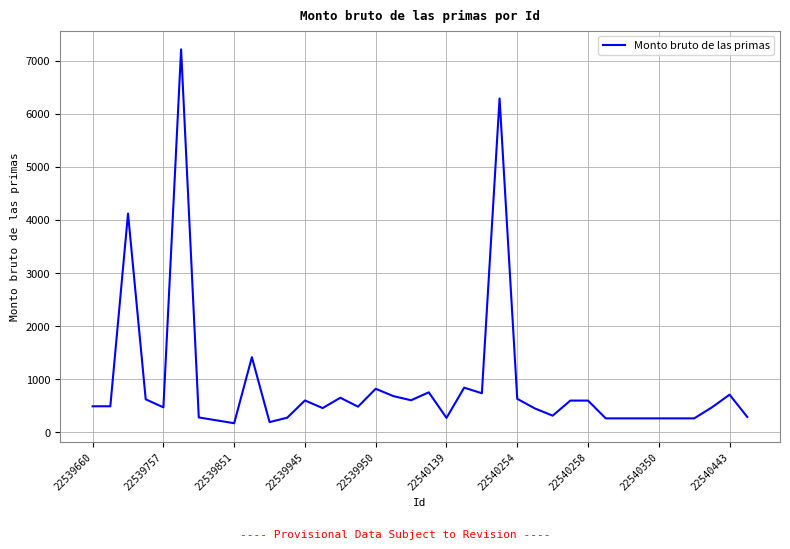

What is the greatest value displayed?

7212.7